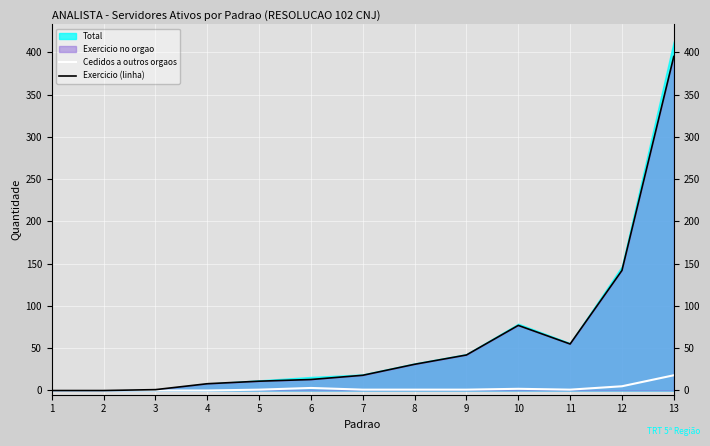

In Exercicio (linha), how many points are lower than both neighbors (excluding endpoints)?

1